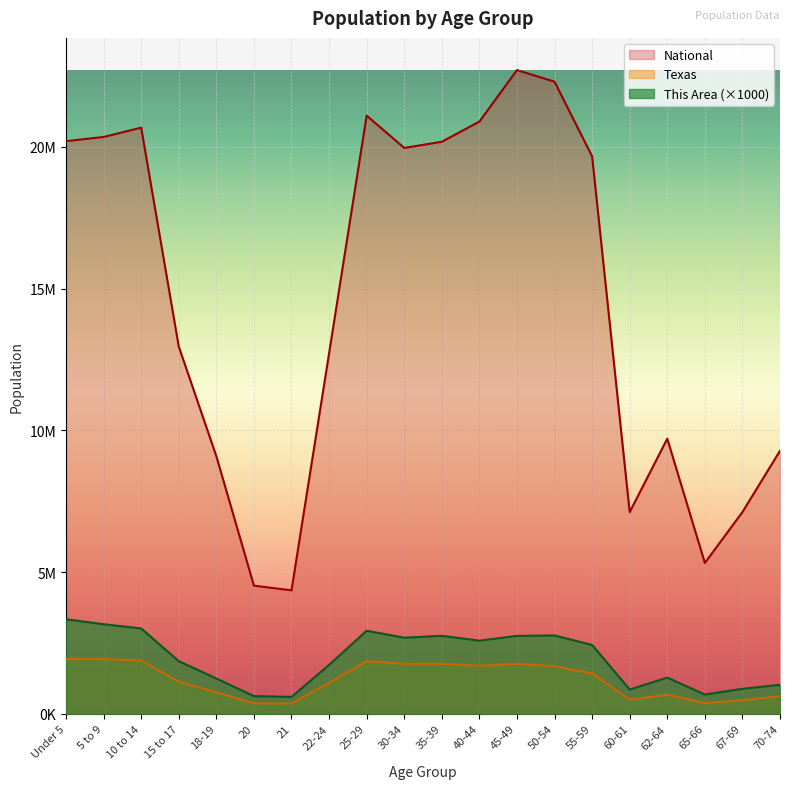

True or false: Texas has more than 2 interior local peaks.

True